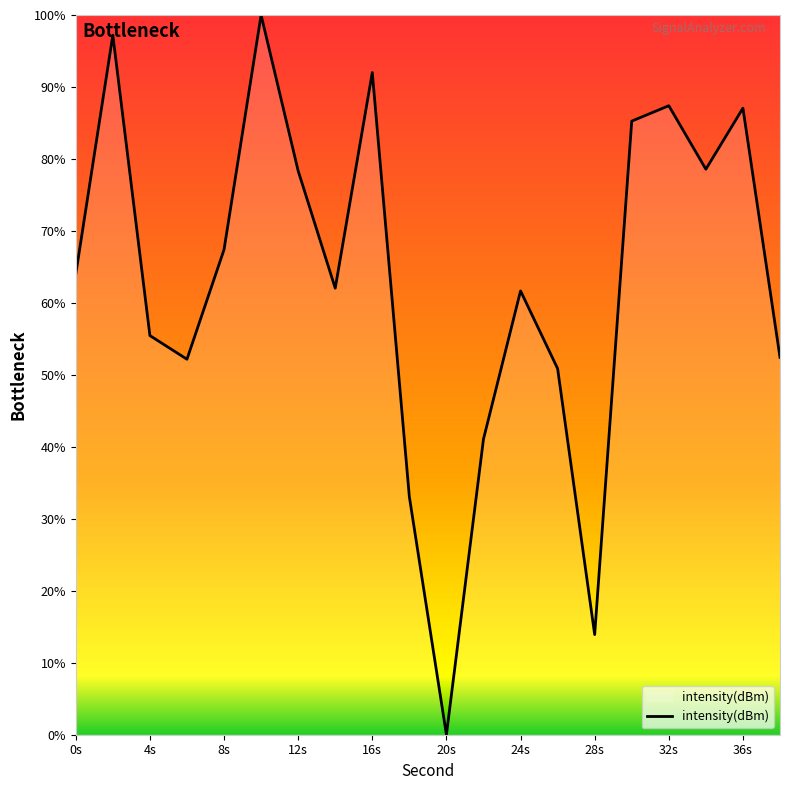

What is the difference between the maximum and minimum values?

100.0